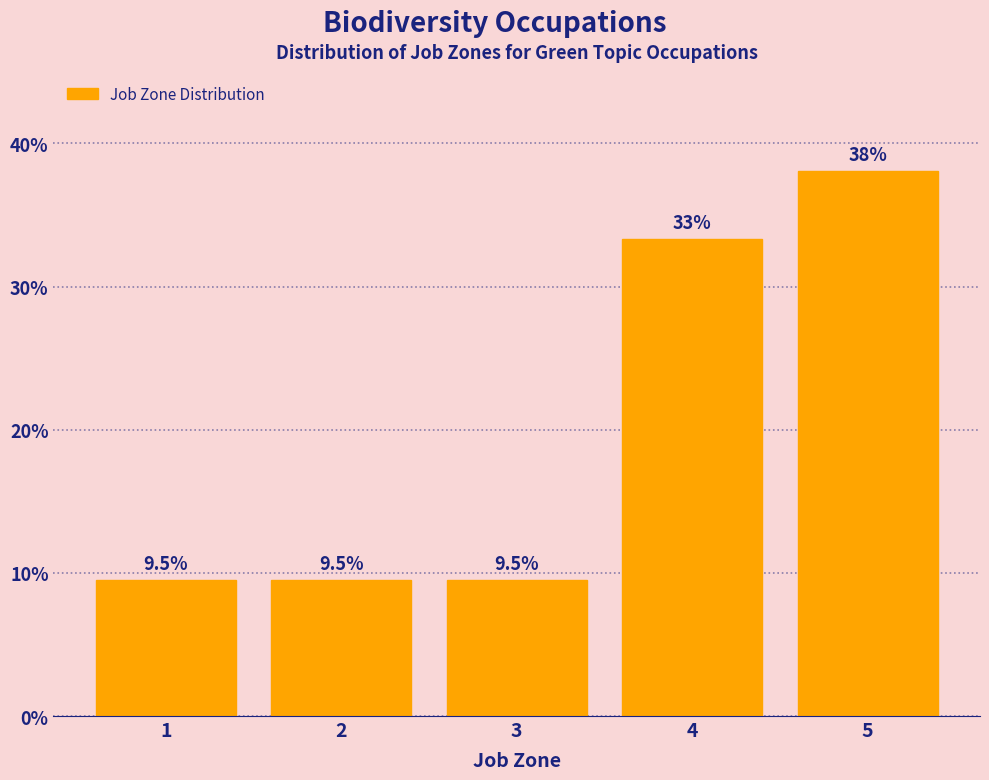

Reading left to right, list all the values displayed in this chart.

9.5	9.5	9.5	33.3	38.1